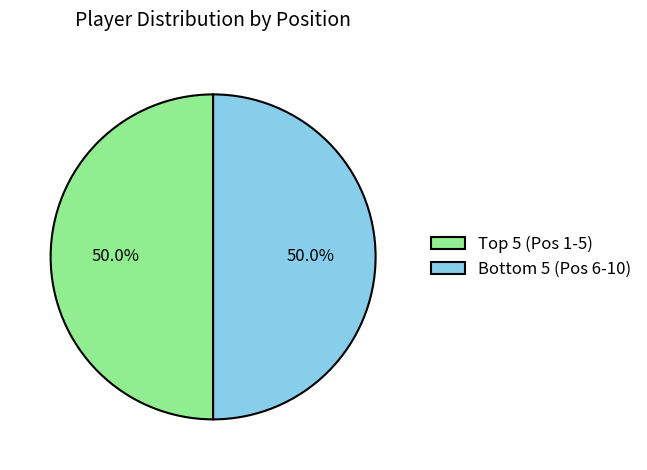

How many slices are in this pie chart?

2